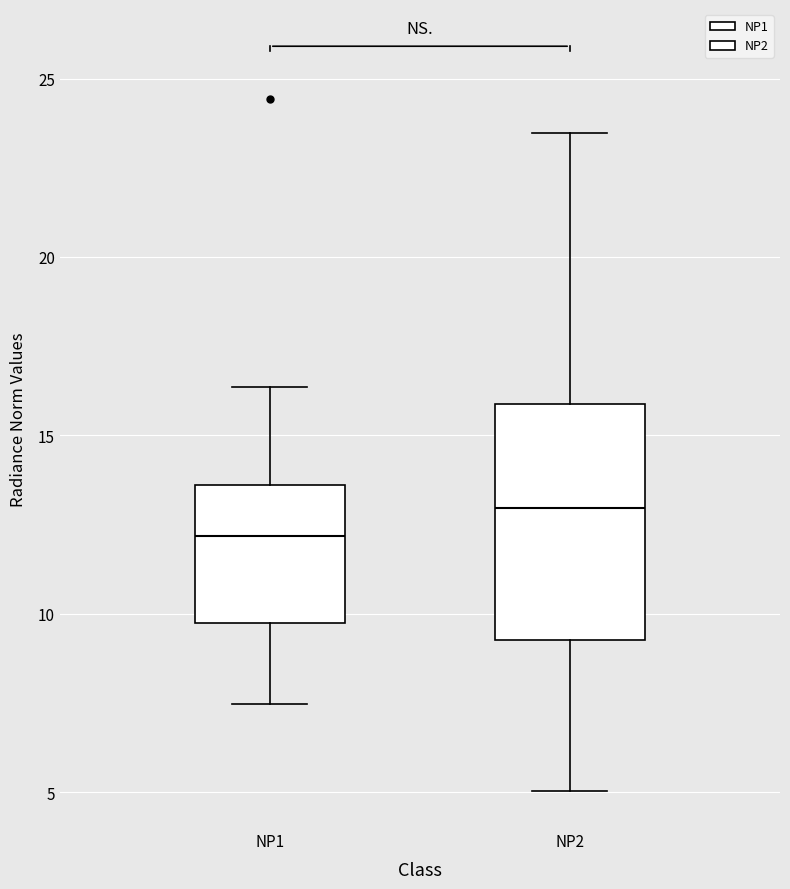

Which box's median line is the highest?

NP2